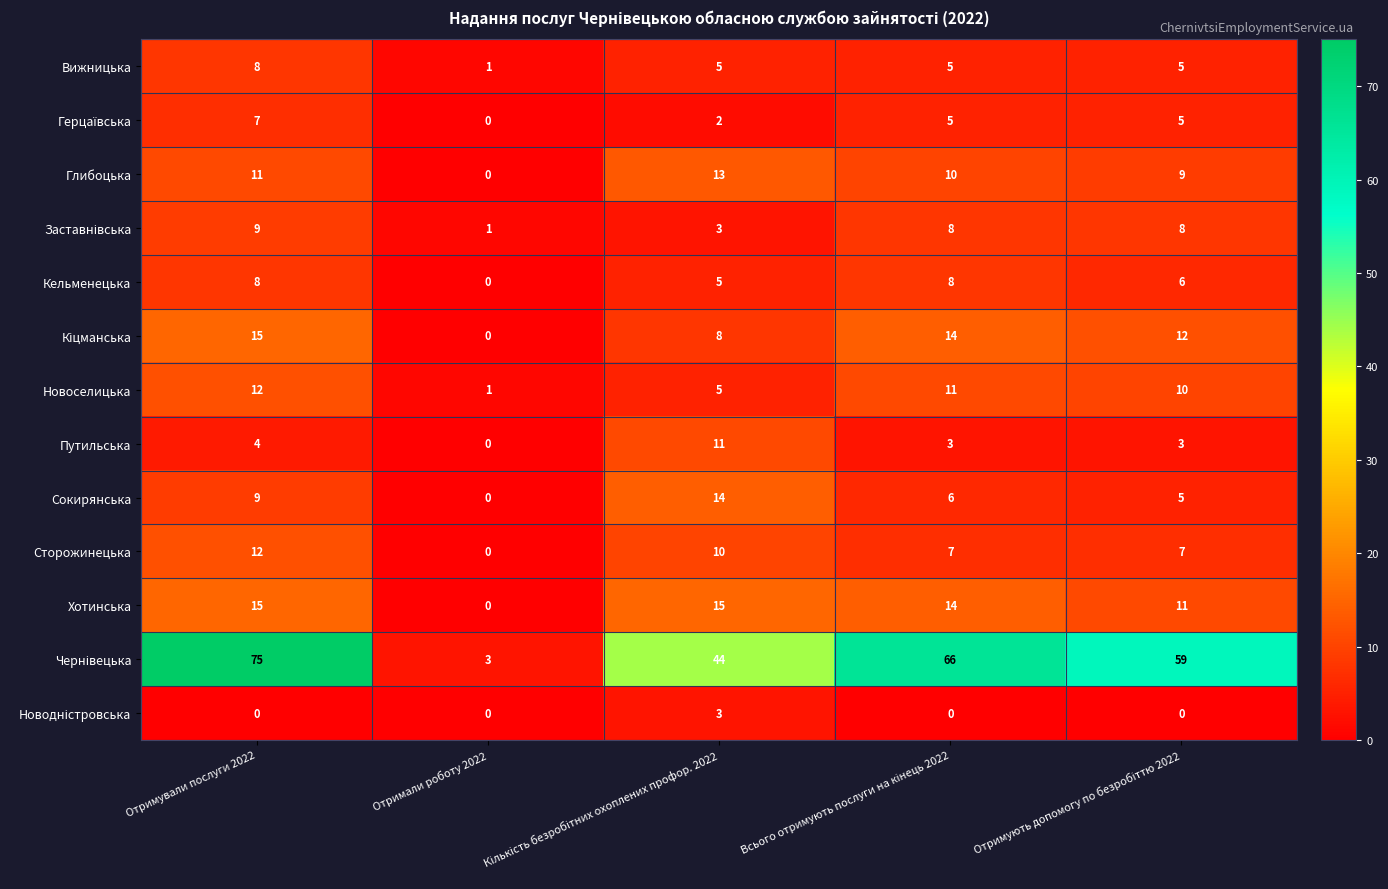

The Глибоцька series shows 0 at Отримали роботу 2022. True or false?

True